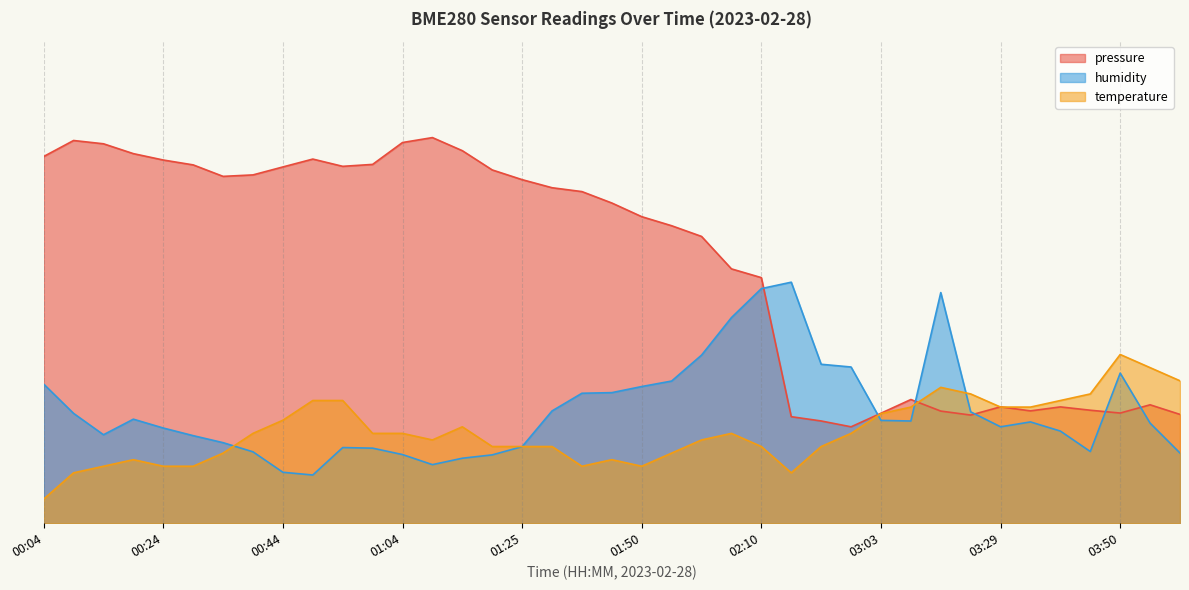

Rank the series at 03:08 from highest to lowest value.

pressure, temperature, humidity